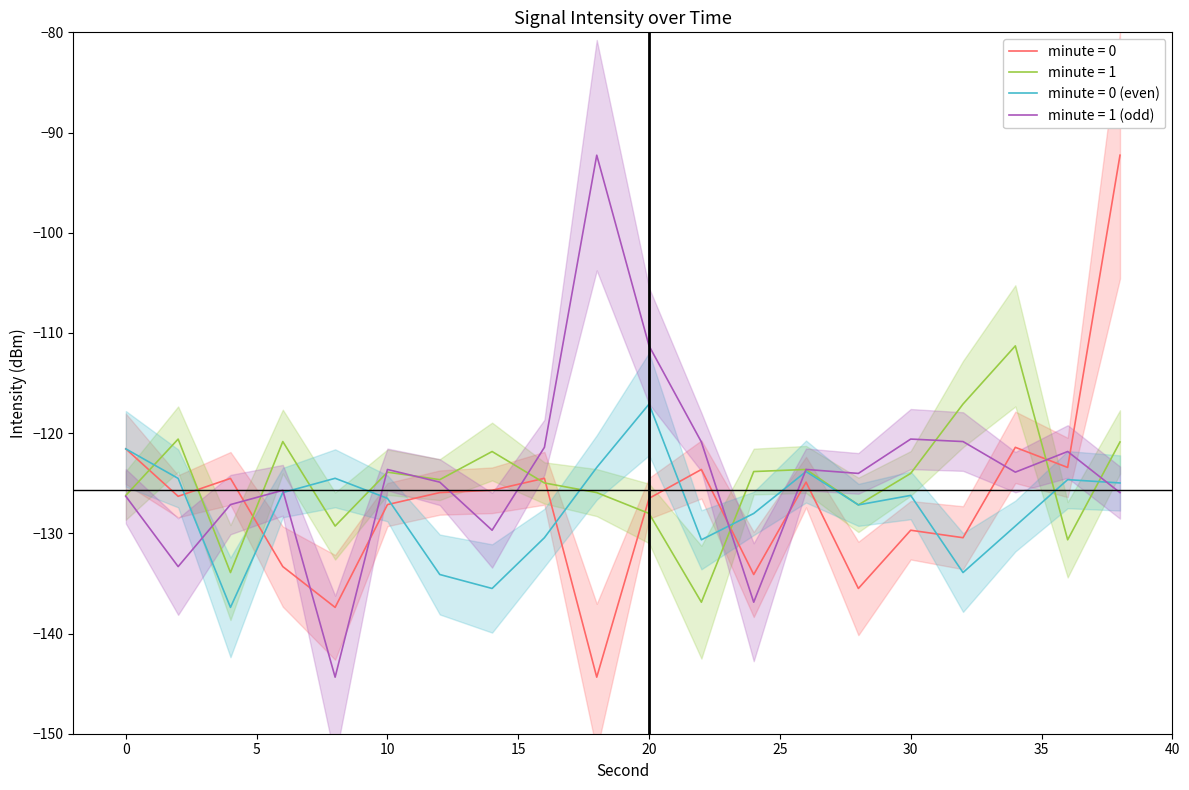

The value of minute = 0 at 24 is -210.3. True or false?

False